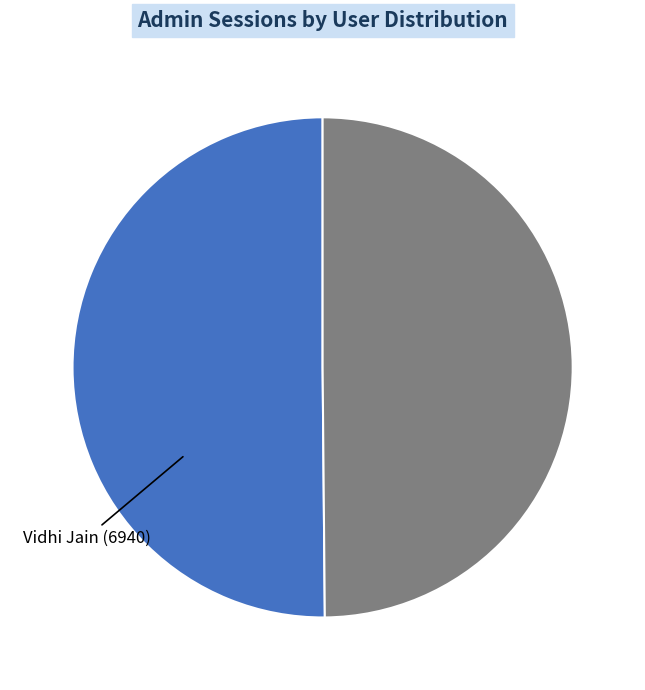

Is it true that Muskaan K Bhatia (124) is 50% of the pie?

True